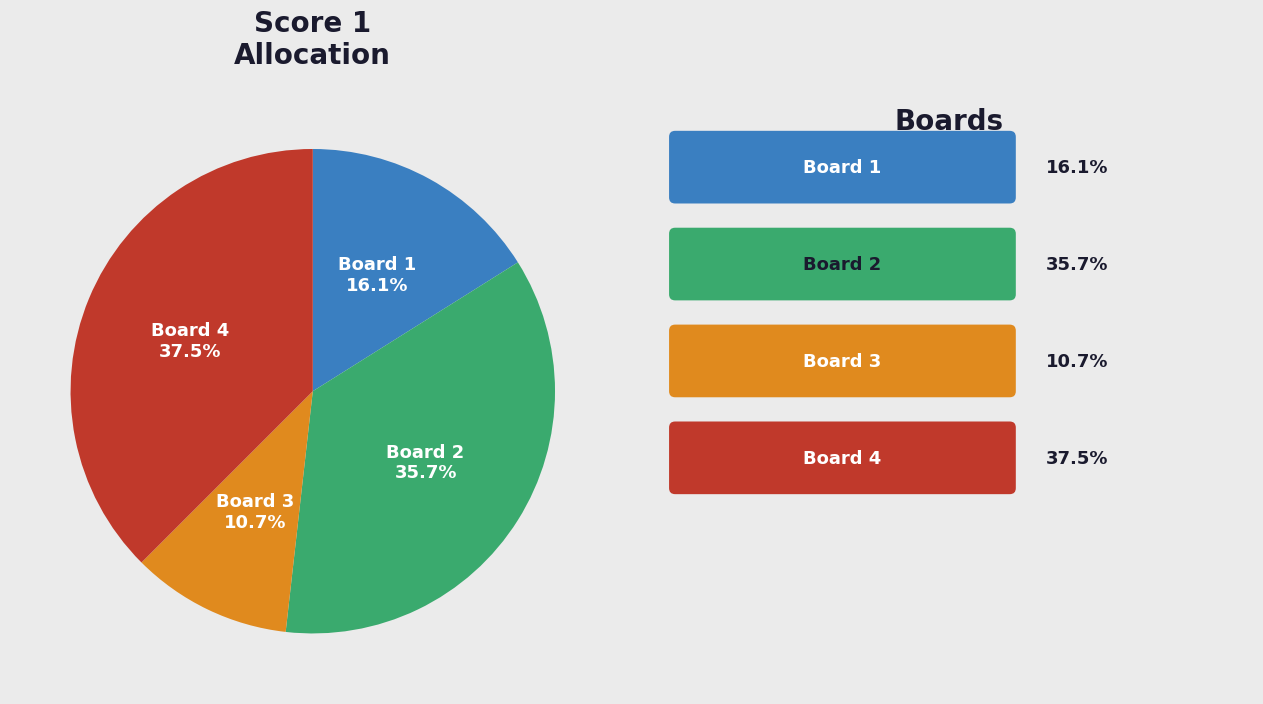

Is the sum of Board 3 and Board 1 greater than half?

No